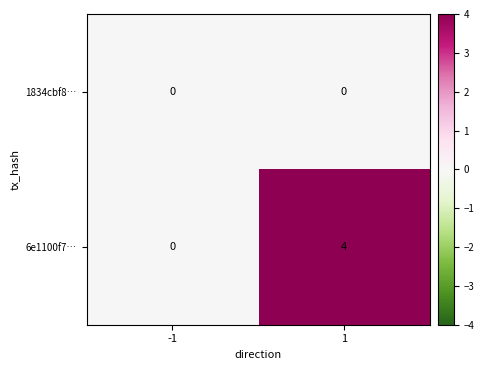

Is it true that 6e1100f7… equals 4 at 1?

True